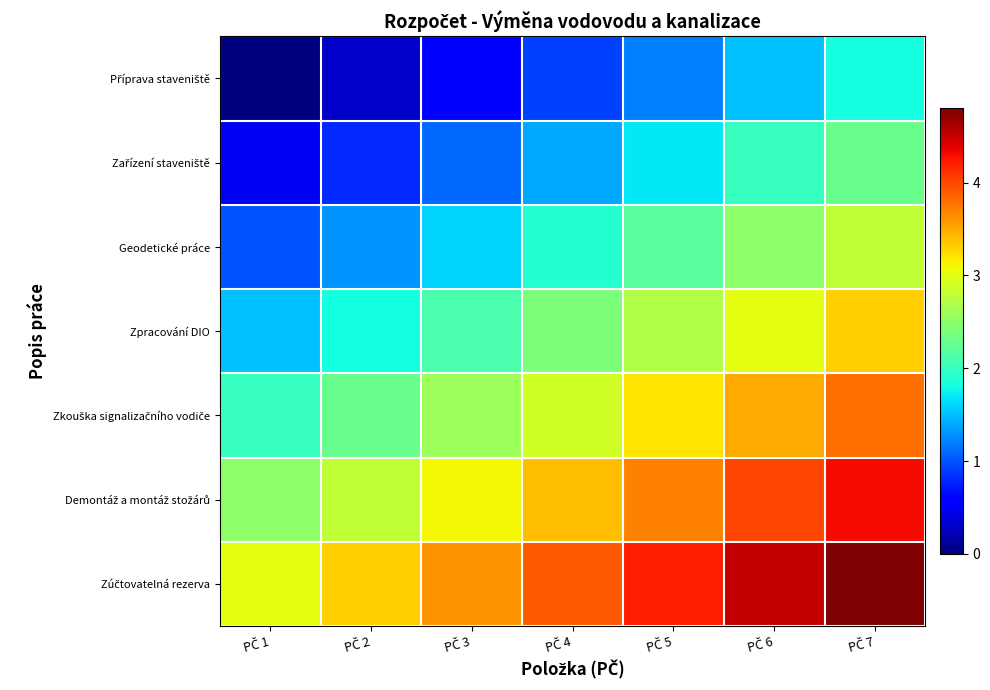

At which category is the sum across all series the highest?

PČ 7